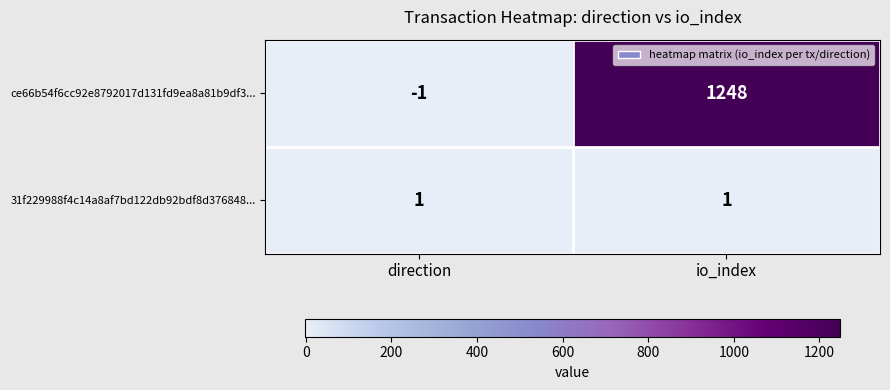

What is the sum of all ce66b54f6cc92e8792017d131fd9ea8a81b9df3... values?

1247